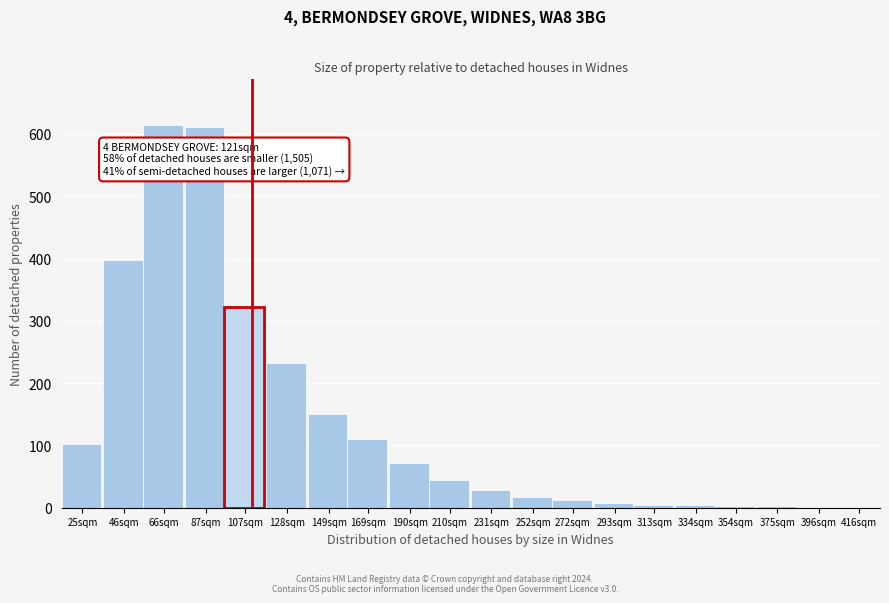

Which has a higher value, 46sqm or 190sqm?

46sqm